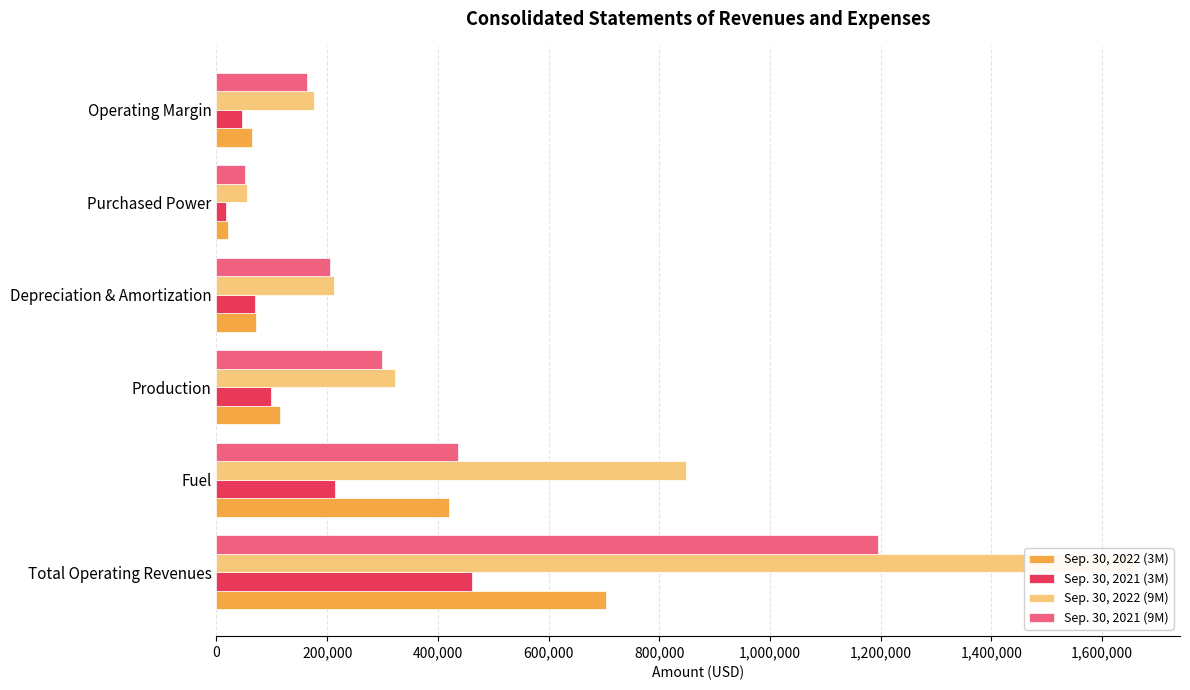

Which series has the largest total across all categories?

Sep. 30, 2022 (9M)